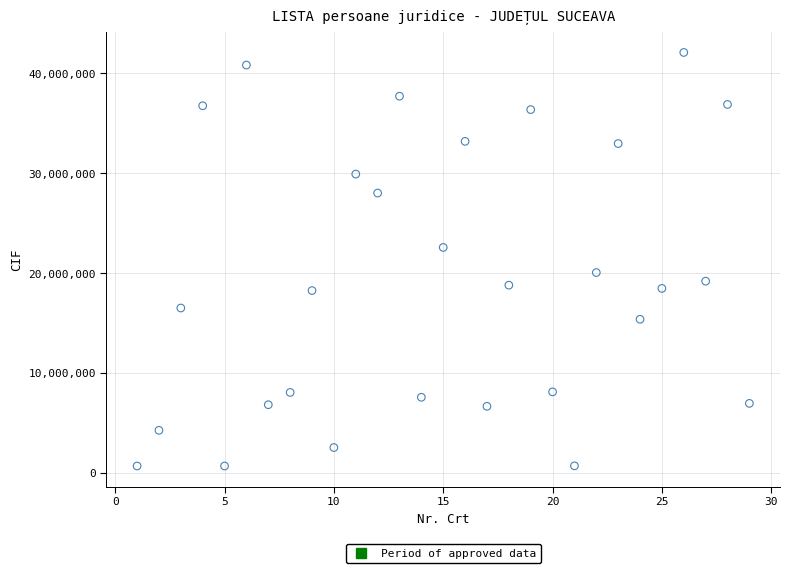

What is the range of Y values (max minus min)?

41370766